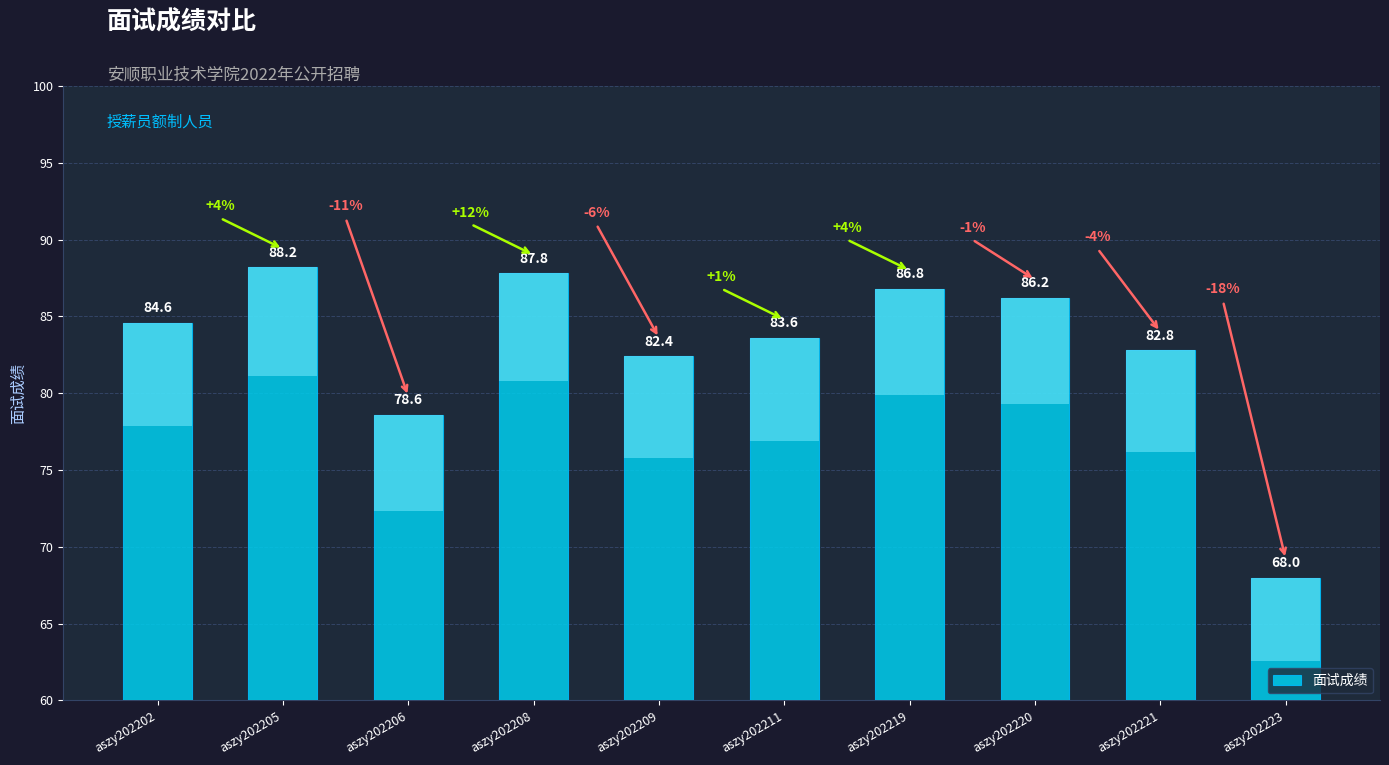

The chart shows a value of 140.5 at aszy202221. True or false?

False